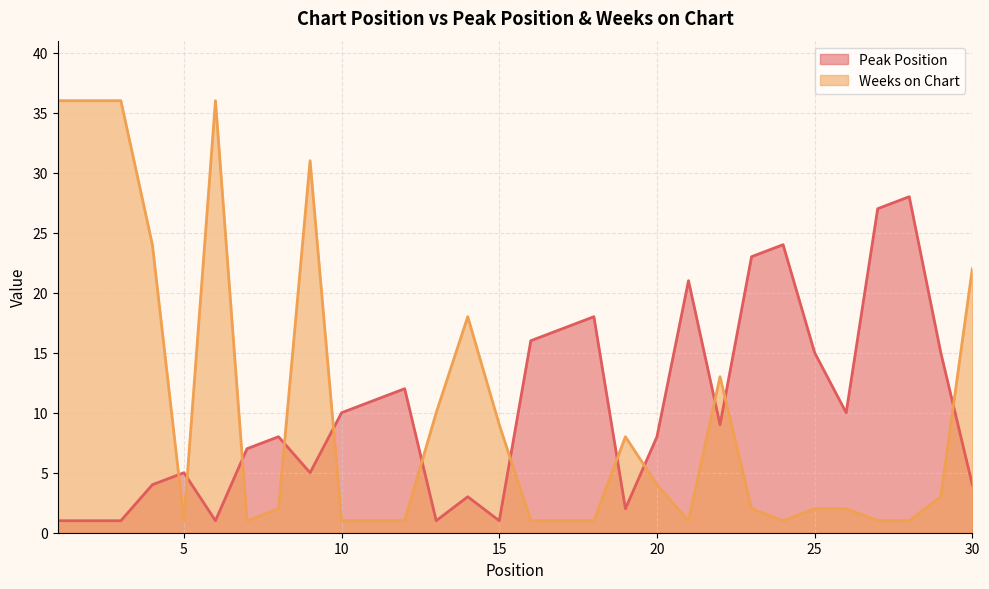

How many intersections are there between Peak Position and Weeks on Chart?

12